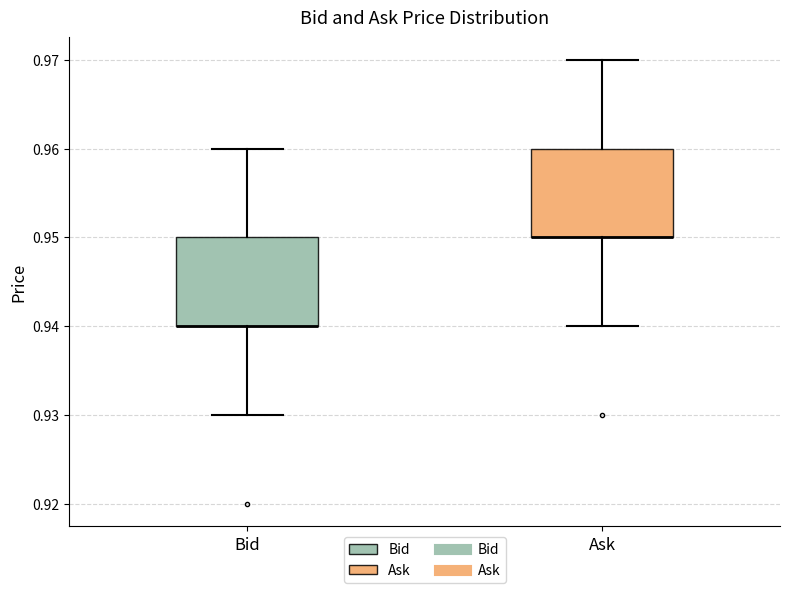

Where is the lower edge of the box for Ask on the y-axis? The values are not printed on the chart, so give them approximately, as read against the axis.

0.95